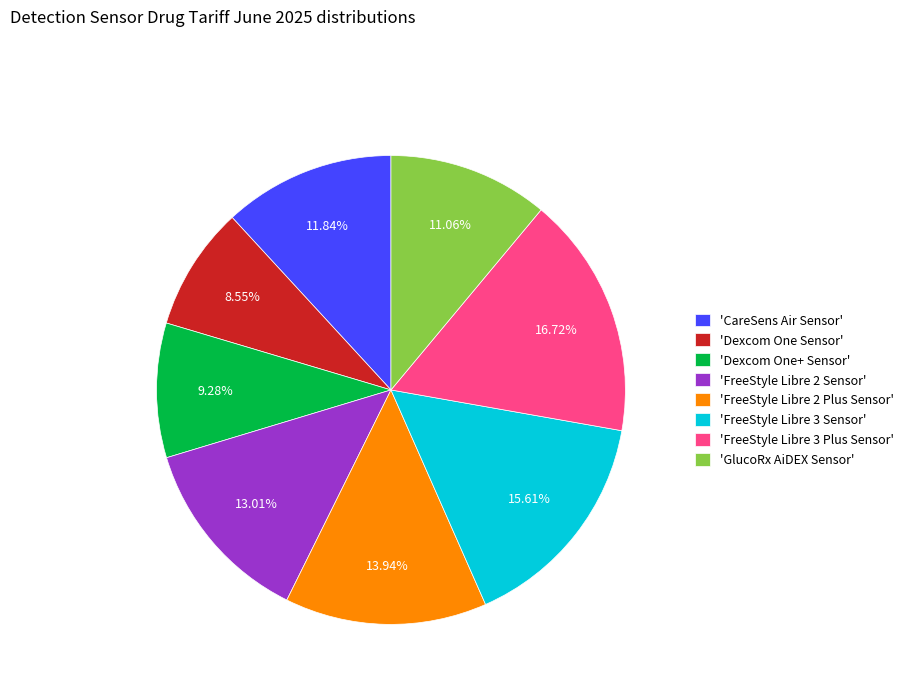

Is the sum of 'FreeStyle Libre 3 Sensor' and 'FreeStyle Libre 2 Sensor' greater than half?

No